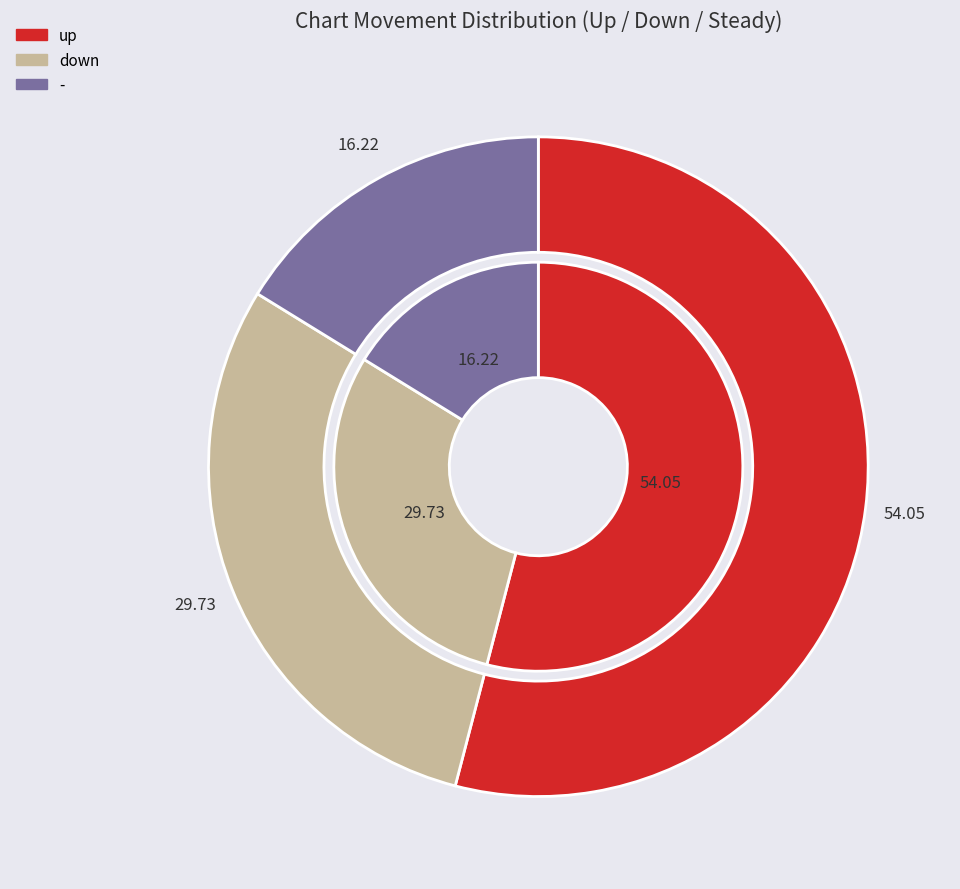

Is there any slice that represents more than half of the pie?

Yes